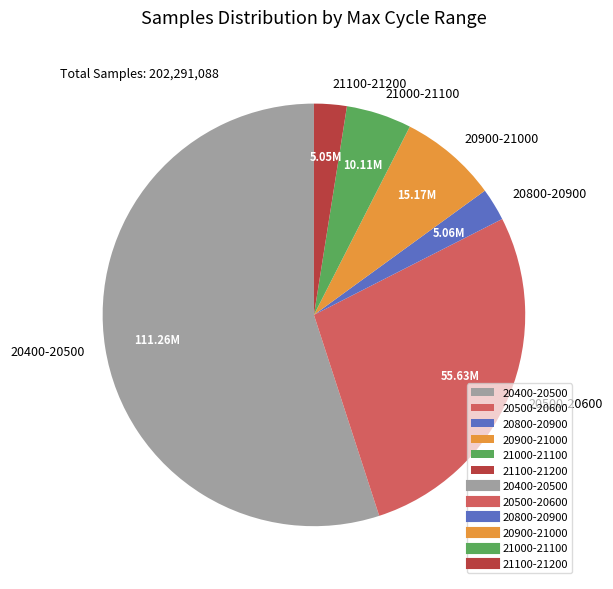

What is the ratio of the value at 20800-20900 to the value at 21000-21100?

0.5